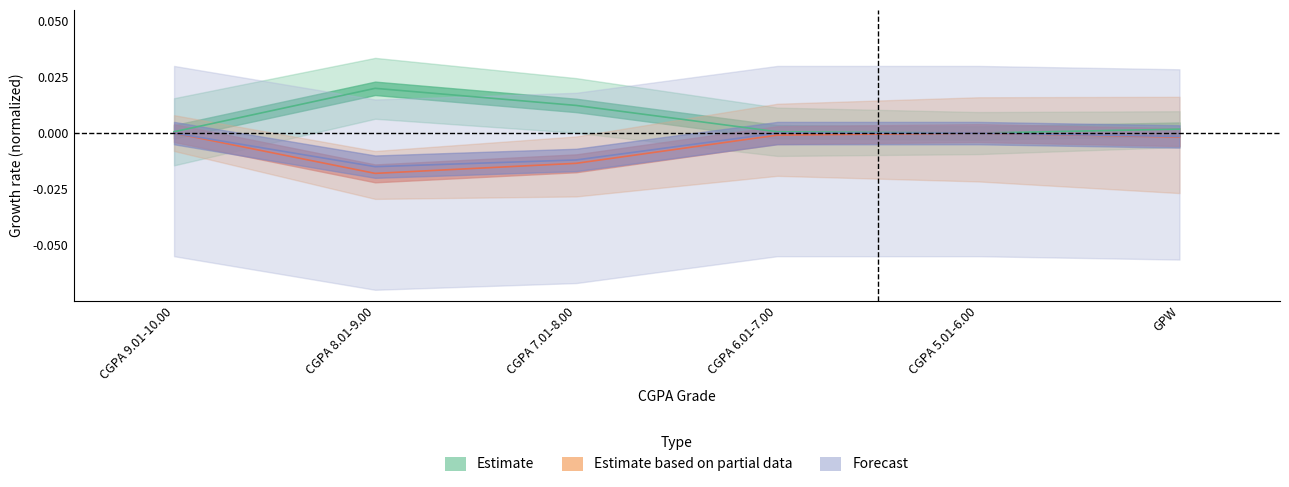

Rank the series by their maximum value, from highest to lowest.

Estimate, Estimate based on partial data, Forecast